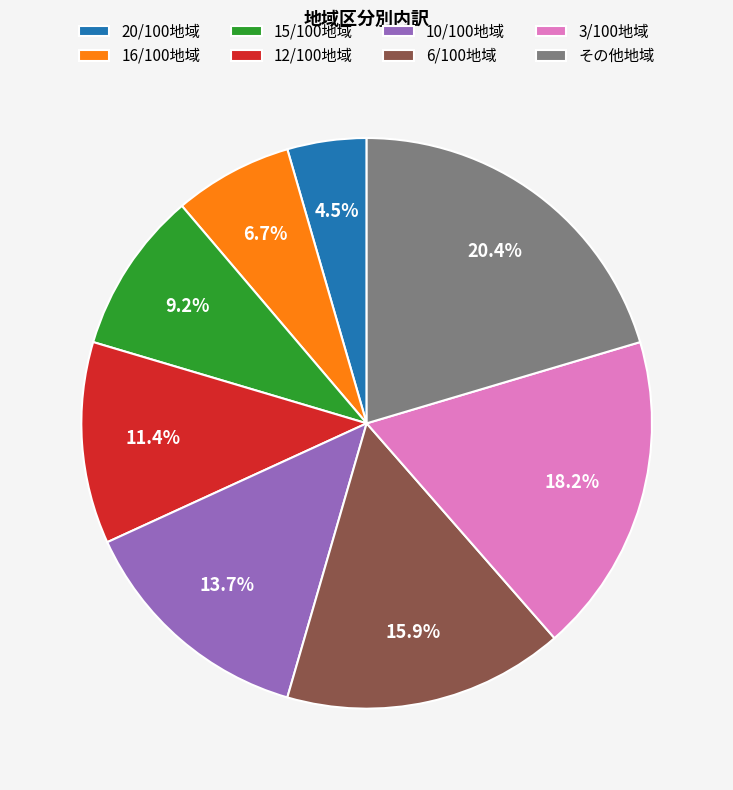

What percentage do 10/100地域 and 6/100地域 together represent?

29.6%